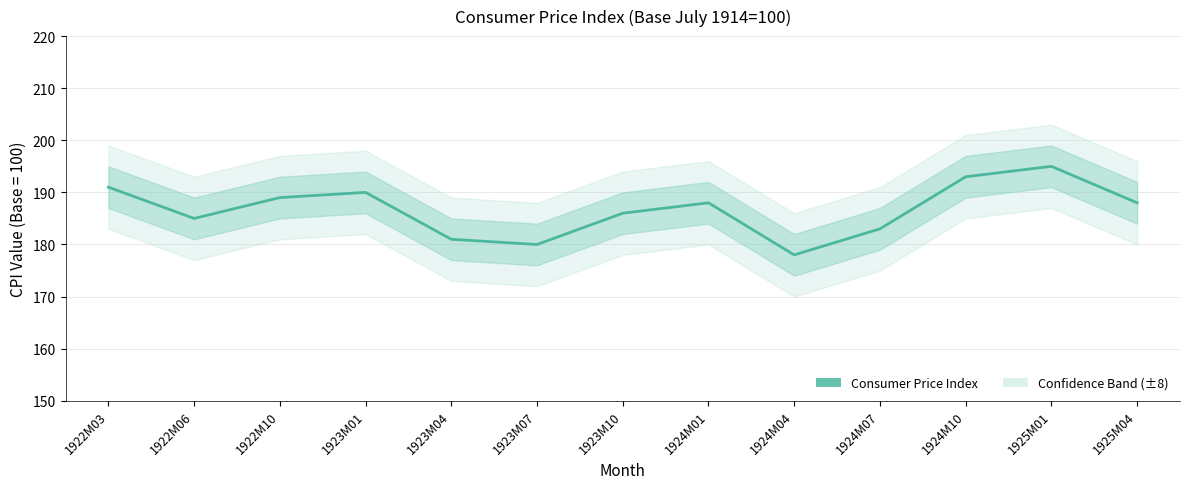

List the labels in order of value, smallest first.

1924M04, 1923M07, 1923M04, 1924M07, 1922M06, 1923M10, 1924M01, 1925M04, 1922M10, 1923M01, 1922M03, 1924M10, 1925M01